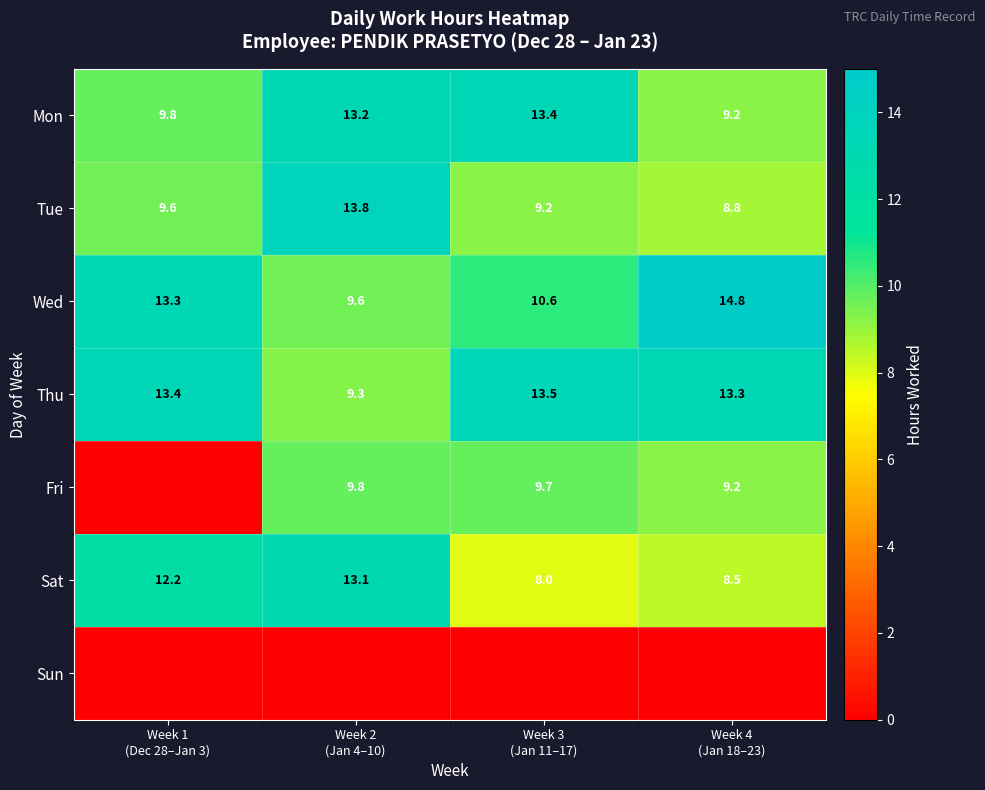

Which label corresponds to the largest value in the chart?

Week 4
(Jan 18–23)